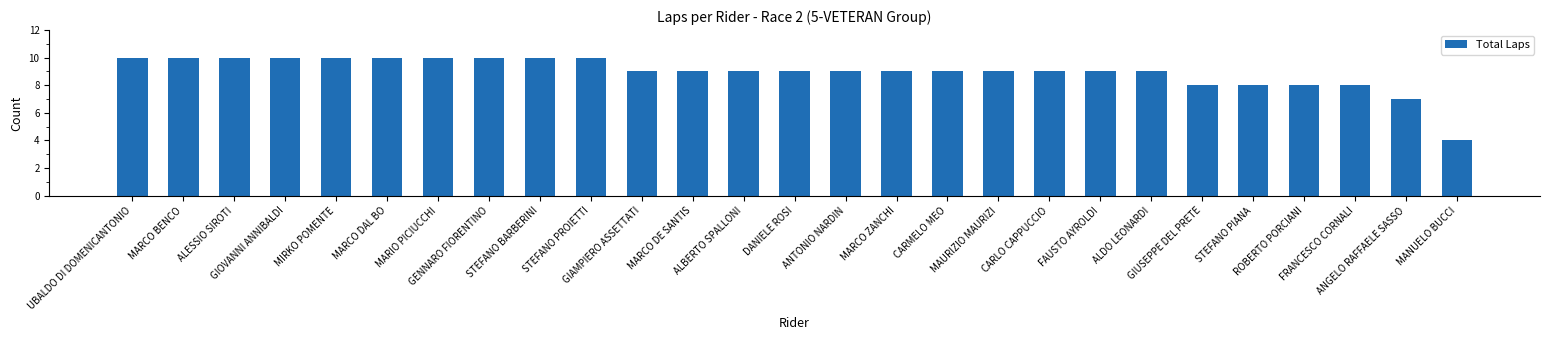

What is the label of the 8th bar from the right?

FAUSTO AYROLDI